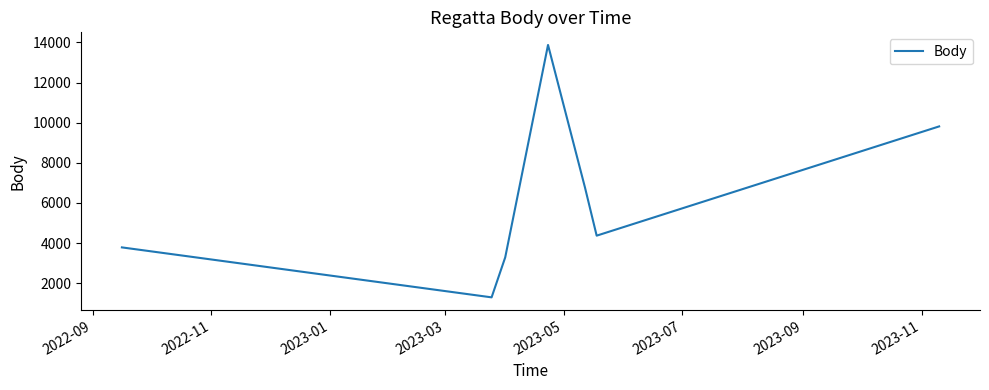

What is the difference between the second highest and second lowest values?

6529